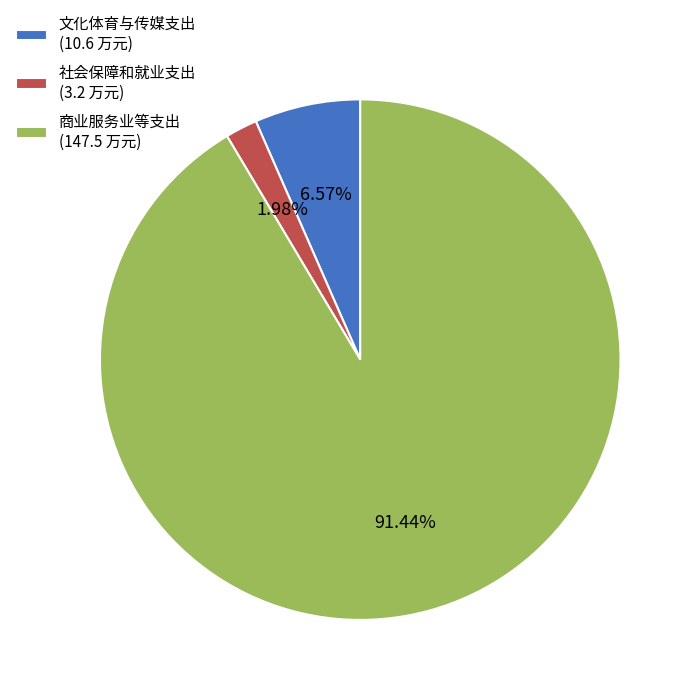

Between 文化体育与传媒支出 and 社会保障和就业支出, which is larger?

文化体育与传媒支出